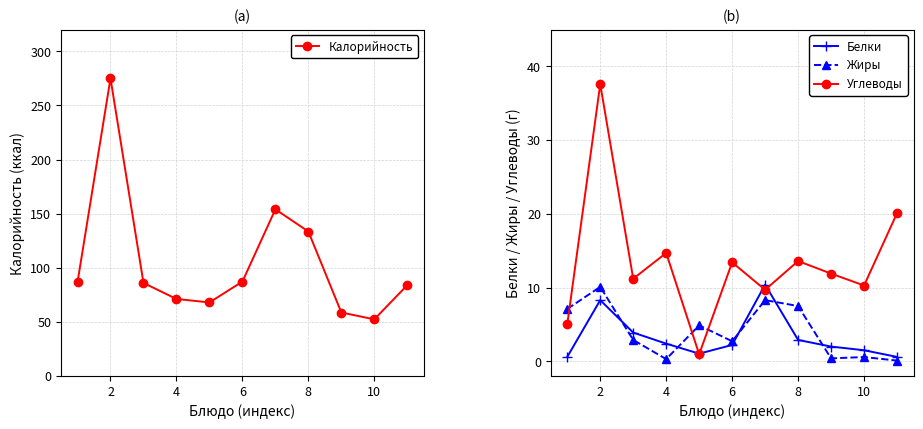

Reading left to right, list all the values displayed in this chart.

Калорийность: 86.7	274.9	86.0	71.2	68.0	87.2	154.0	133.5	58.7	52.4	84.0
Белки: 0.6	8.3	3.9	2.4	1.0	2.2	10.4	2.9	2.0	1.5	0.6
Жиры: 7.1	10.1	2.9	0.3	4.9	2.7	8.3	7.5	0.4	0.6	0.1
Углеводы: 5.0	37.6	11.2	14.7	1.0	13.4	9.7	13.6	11.9	10.3	20.1